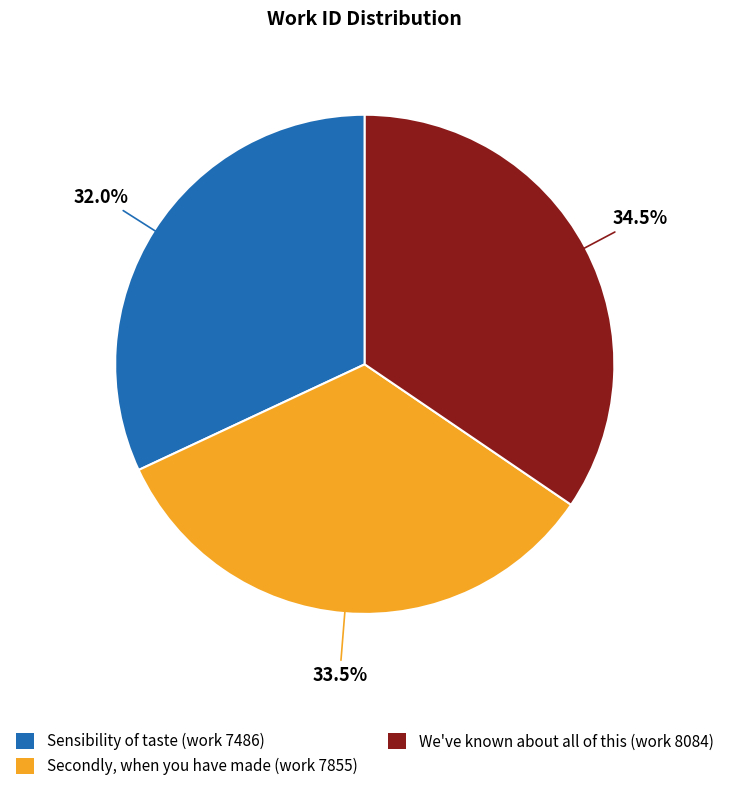

Which category has the biggest portion of the pie?

We've known about all of this (work 8084)